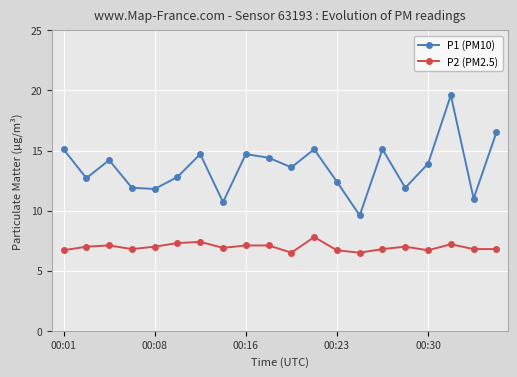

True or false: P1 (PM10) and P2 (PM2.5) intersect in this chart.

False